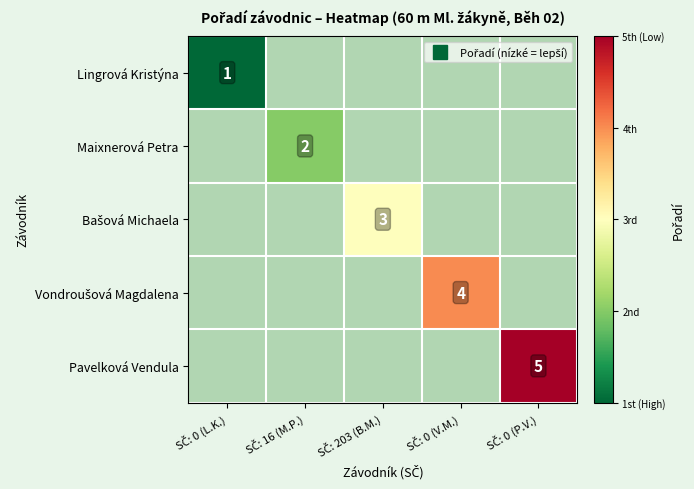

At SČ: 0 (L.K.), list the series in order from largest to smallest.

Lingrová Kristýna, Maixnerová Petra, Bašová Michaela, Vondroušová Magdalena, Pavelková Vendula